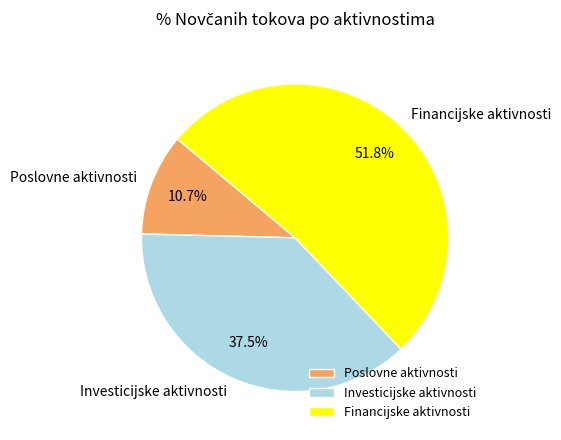

Which category has the smallest portion of the pie?

Poslovne aktivnosti